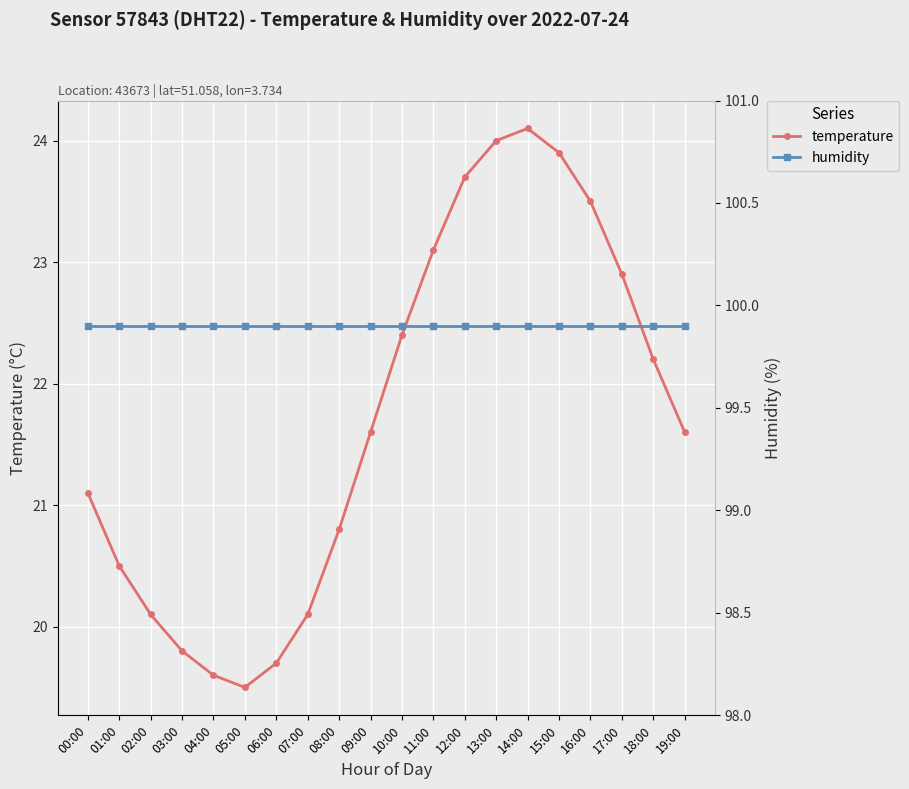

What is the approximate value of temperature at 16:00?

23.5